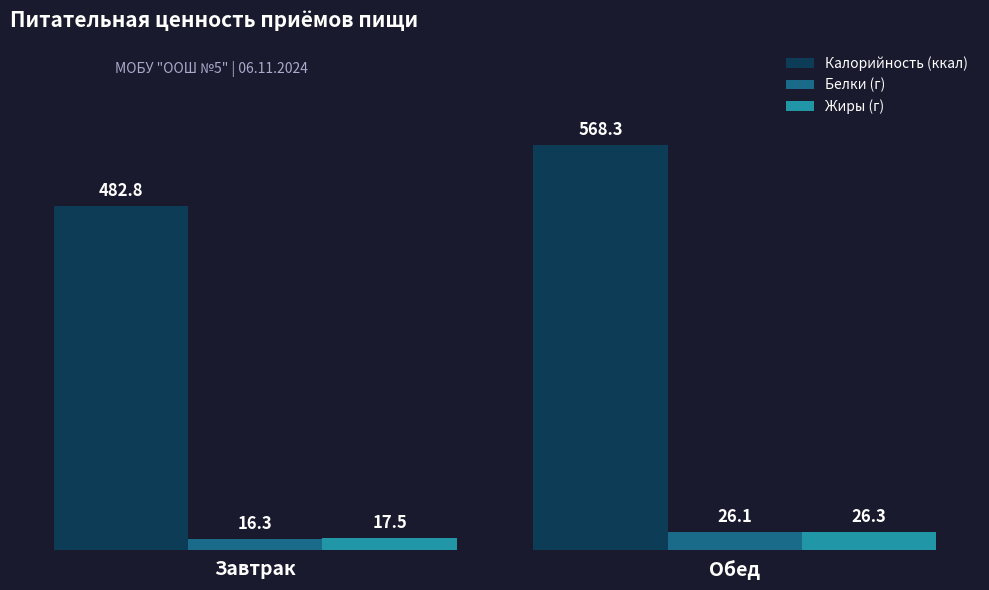

What is the total value across all series at Завтрак?

516.5